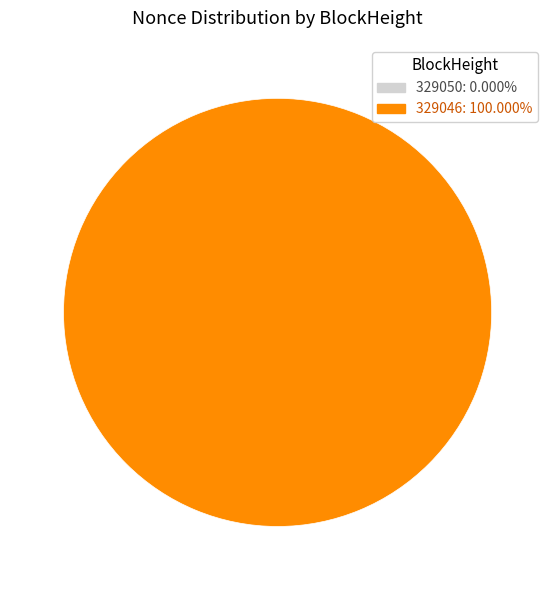

What is the change in value from 329050 to 329046?

+27956